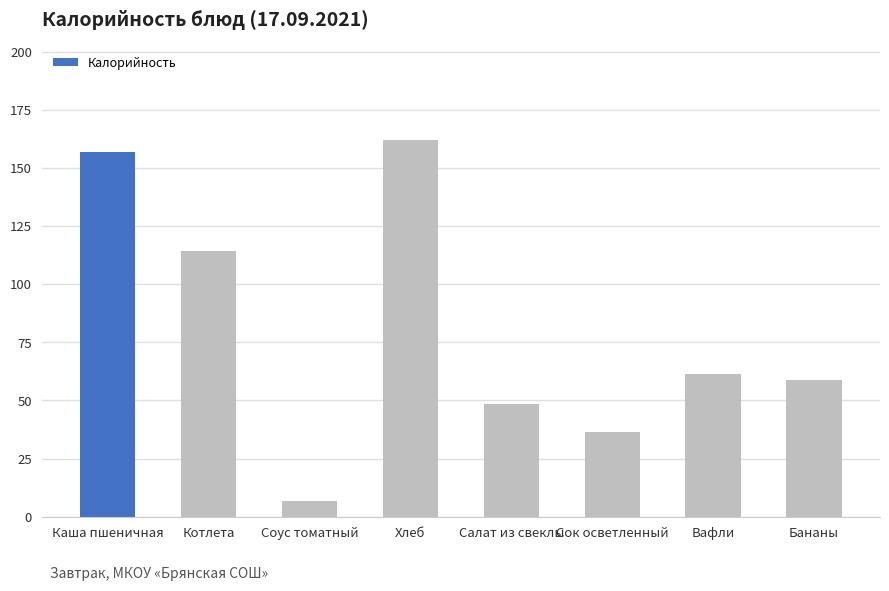

Which has a higher value, Соус томатный or Котлета?

Котлета